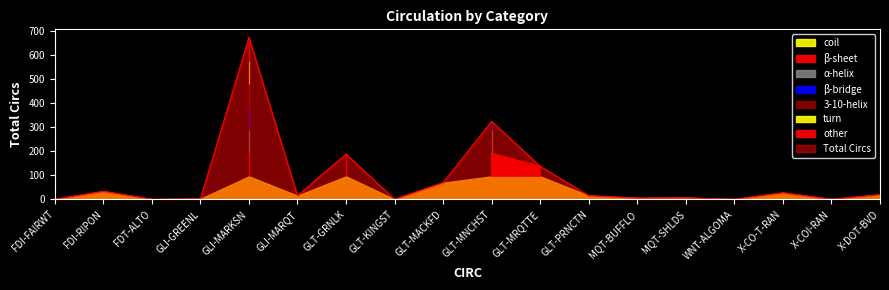

What is the label of the 6th point from the right?

MQT-BUFFLO